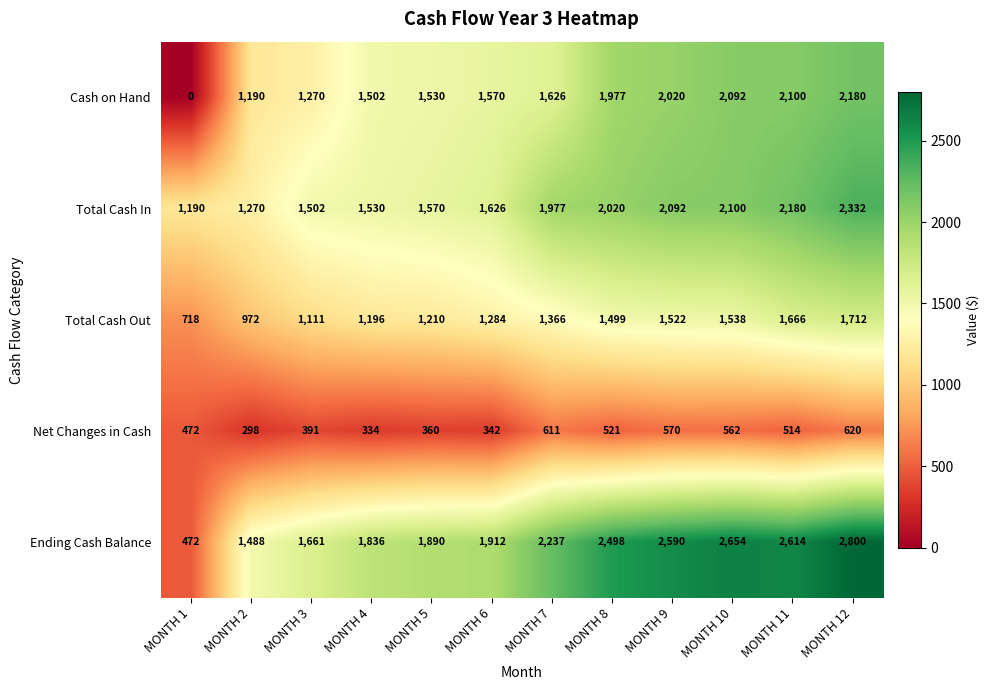

What is the greatest value displayed?

2800